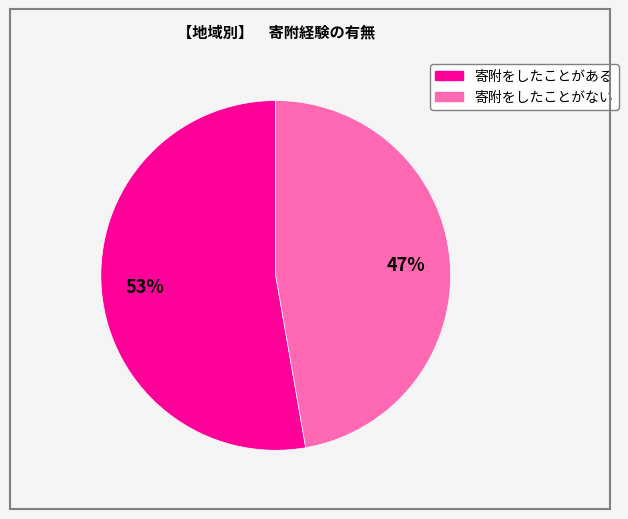

Is there a majority slice in this chart?

Yes